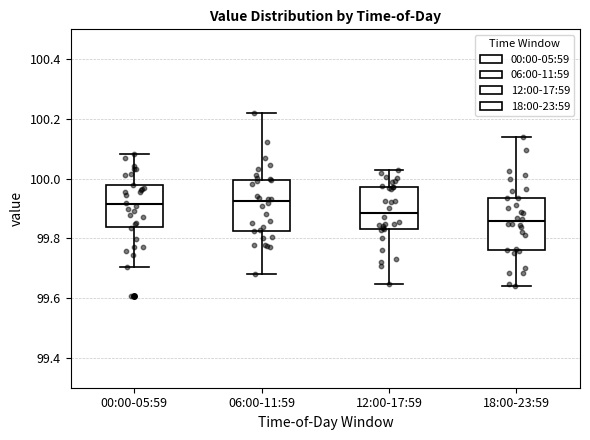

Which box has the lowest median line?

18:00-23:59